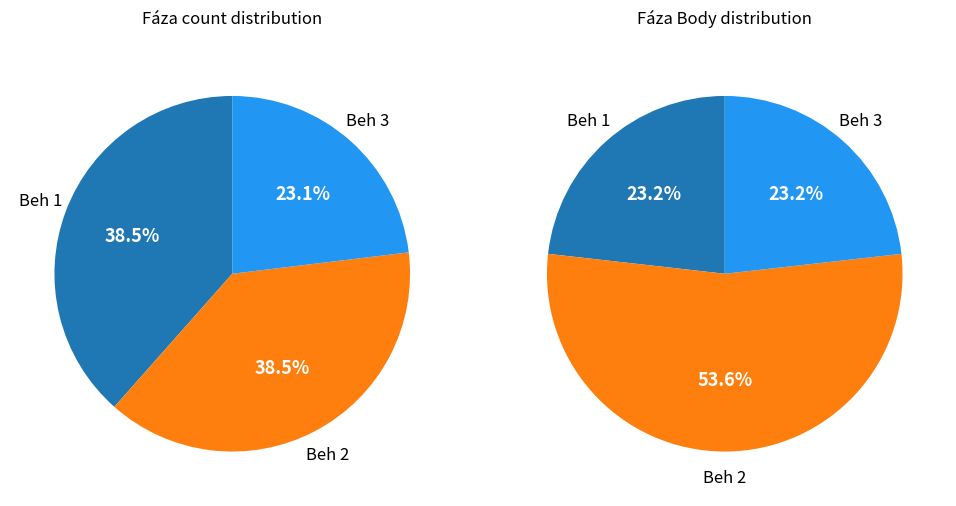

How many slices are in this pie chart?

3